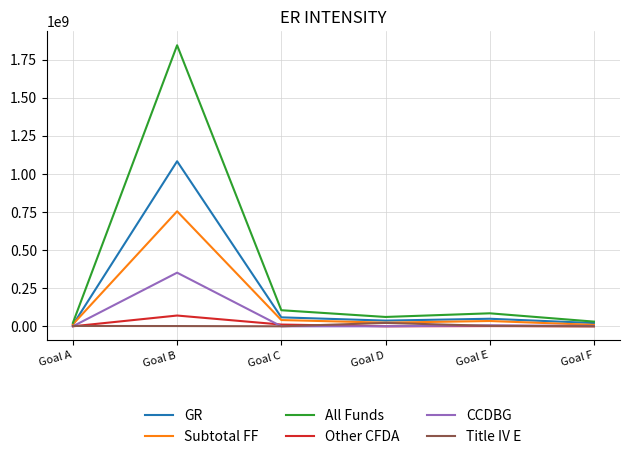

At which category is the sum across all series the highest?

Goal B